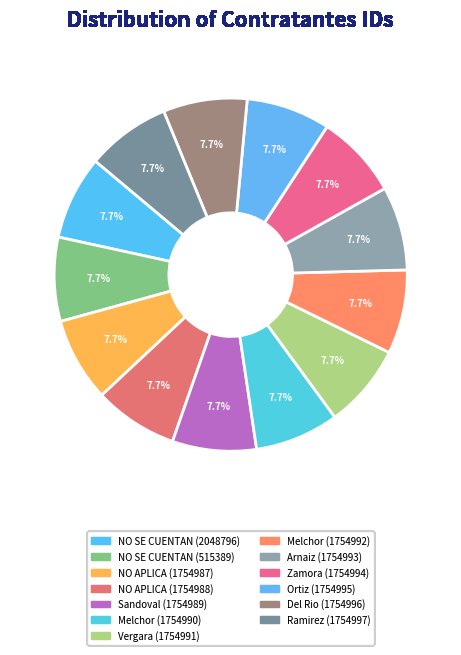

How many slices are in this pie chart?

13